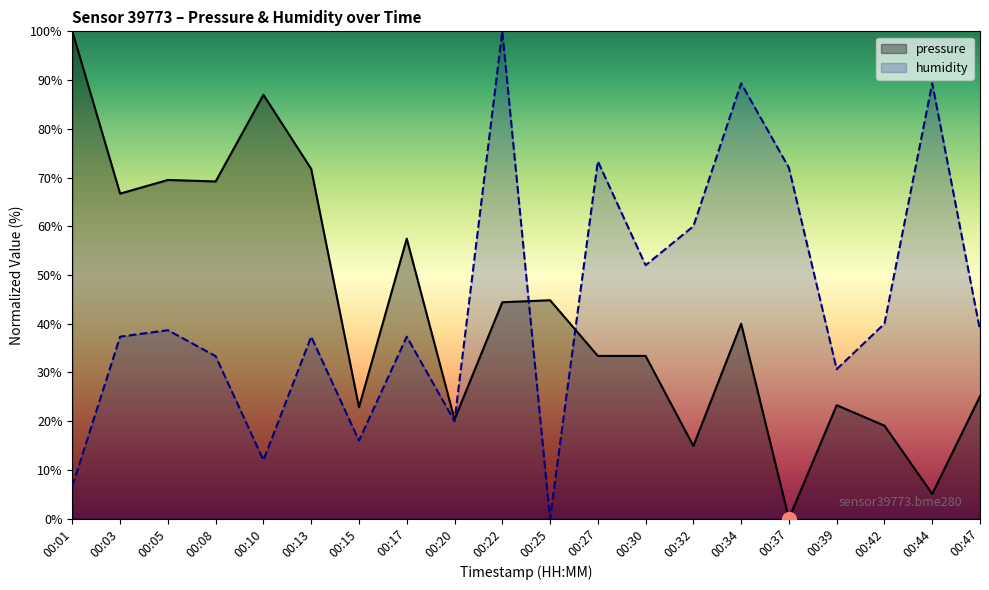

Which series has the widest spread of values?

pressure